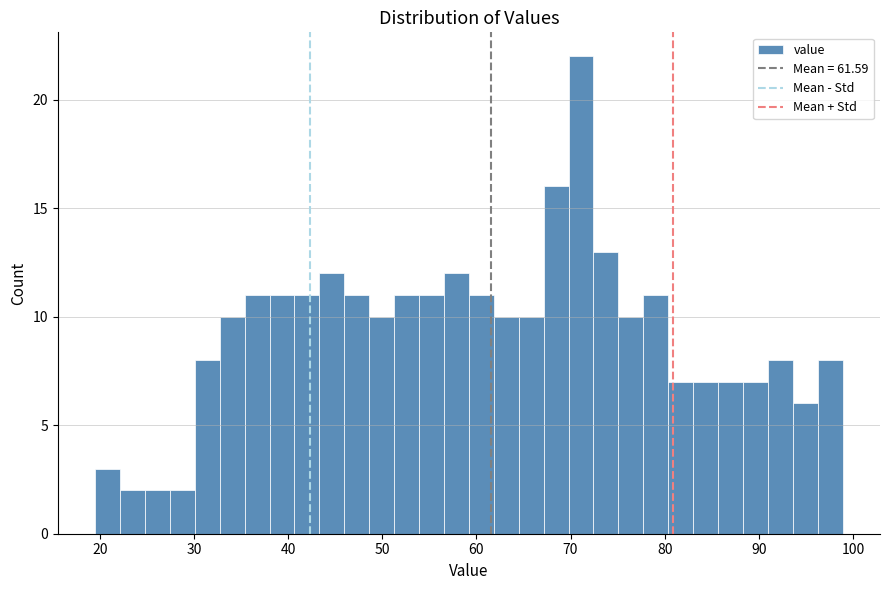

Read against the x-axis, roughly where is the centre of the tallest bar?

71